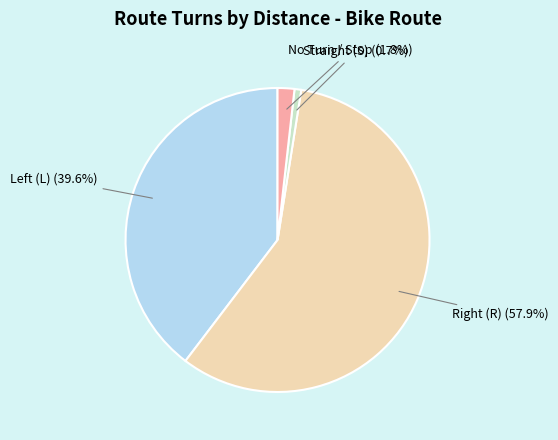

How much of the chart is everything except Straight (S)?

99.3%